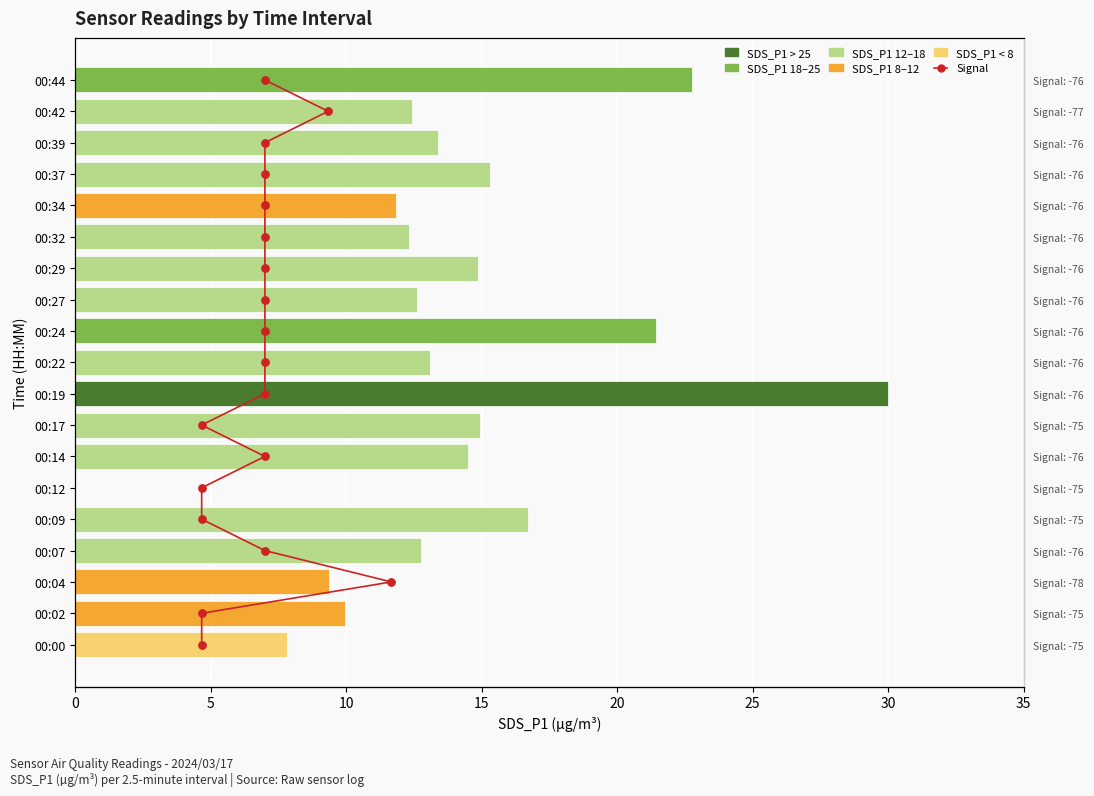

Which series contains the highest Y value?

SDS_P1